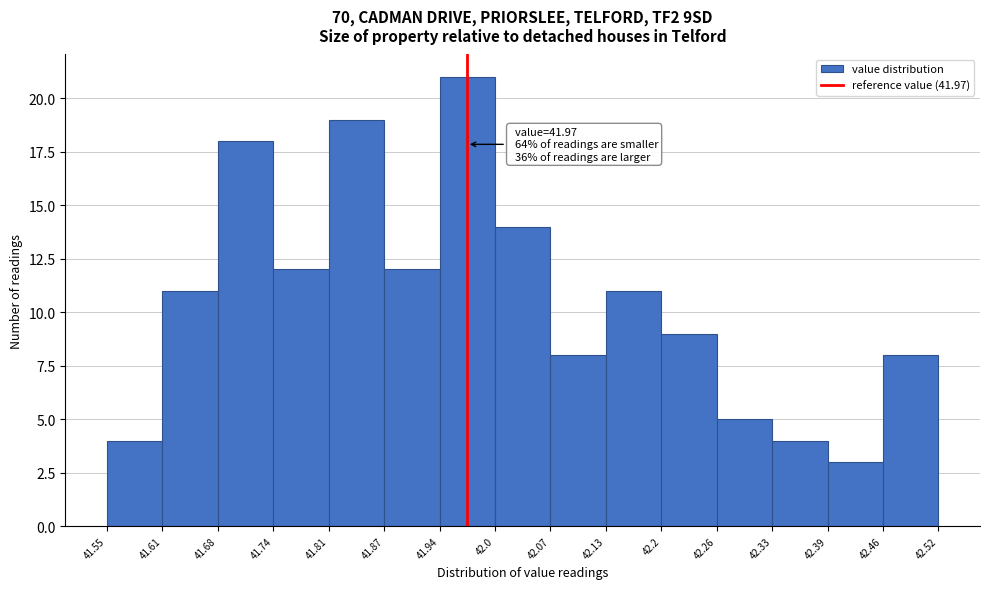

Over which range of the x-axis is the bar tallest?

41.94 to 42.0